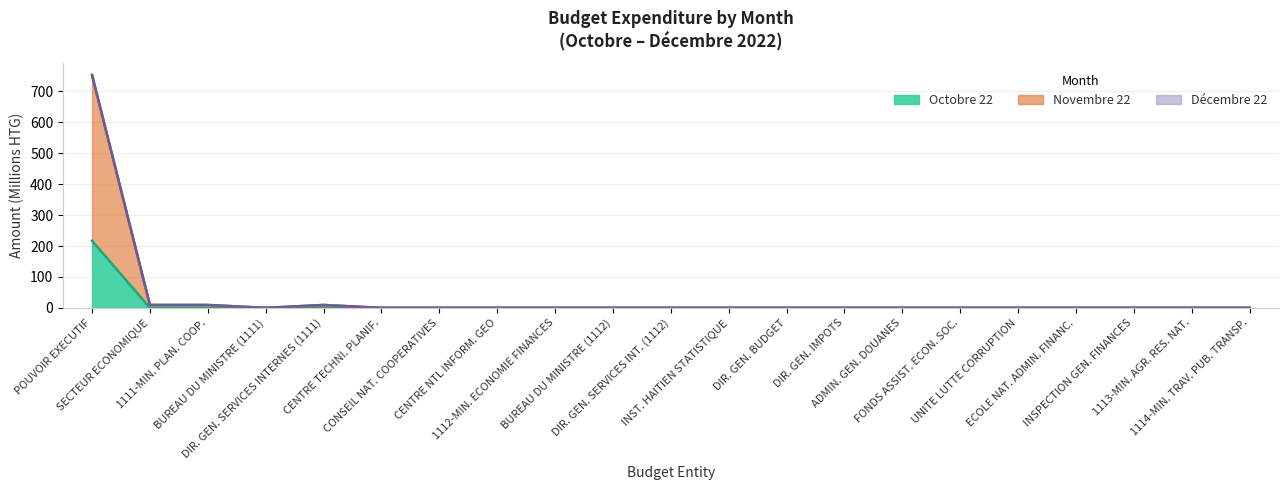

True or false: Novembre 22 and Octobre 22 cross at least once.

False